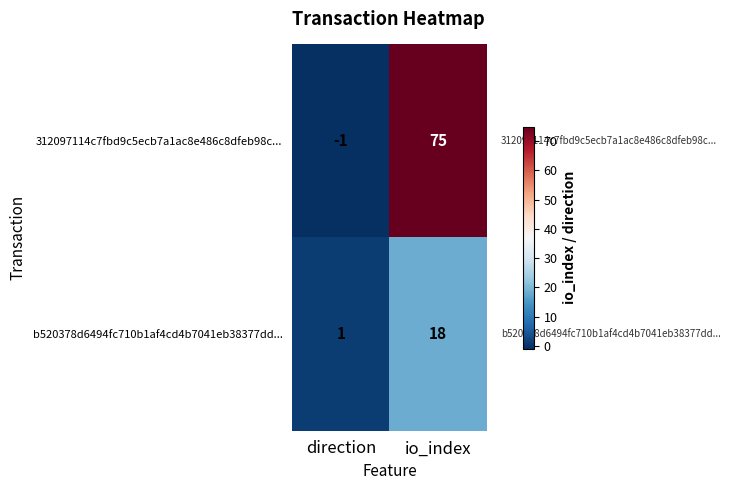

List the series in order of their overall mean, highest first.

312097114c7fbd9c5ecb7a1ac8e486c8dfeb98c..., b520378d6494fc710b1af4cd4b7041eb38377dd...